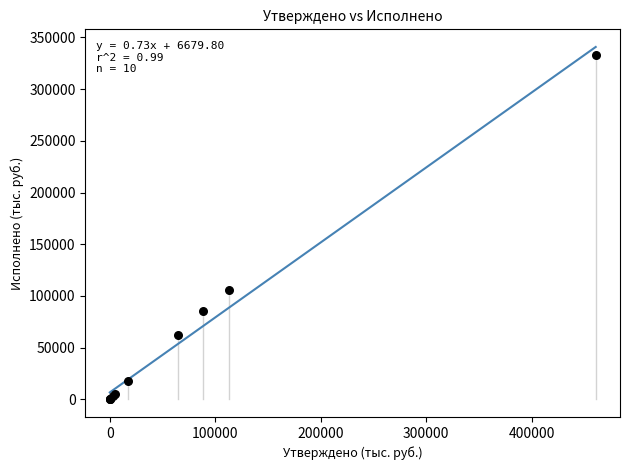

What Y value in the scatter plot is closest to 166299?

106135.7